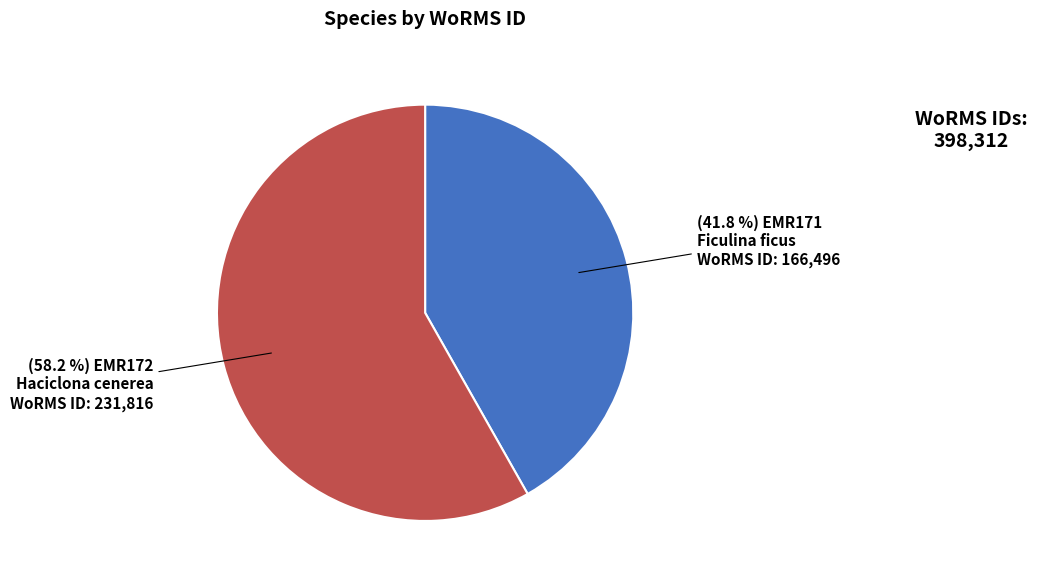

How many segments does this pie chart have?

2